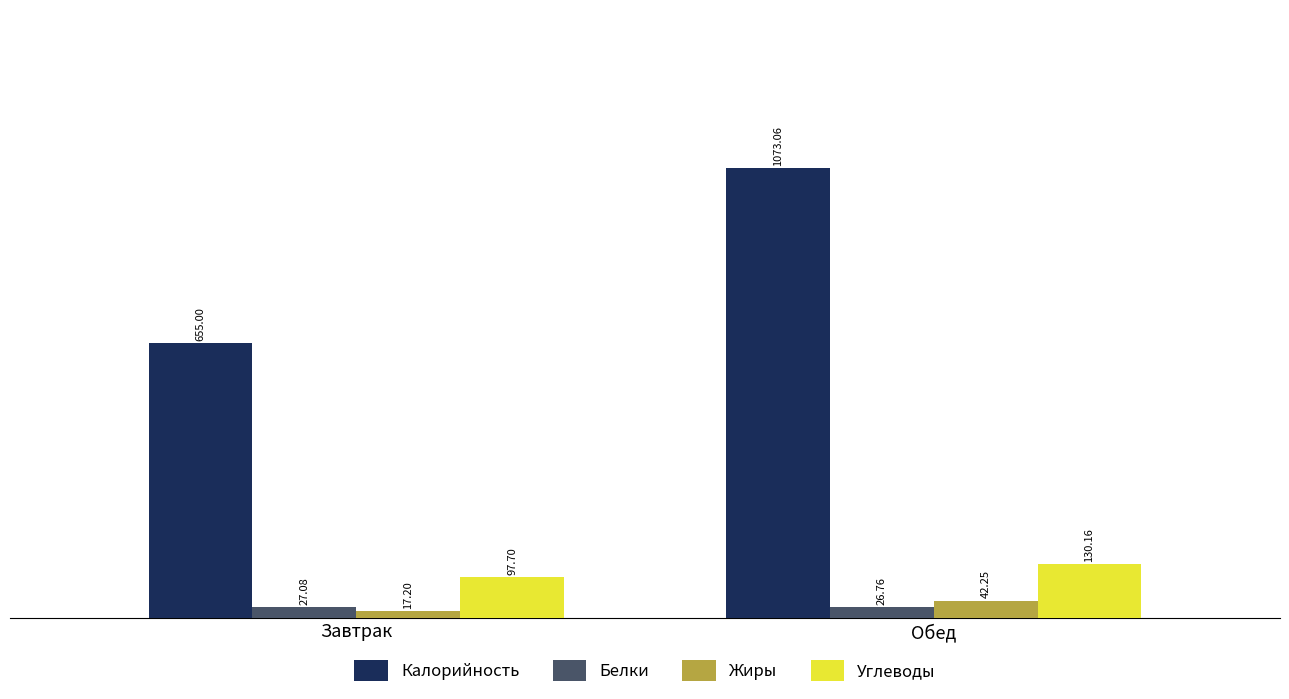

Is it true that Углеводы equals 130.2 at Обед?

True